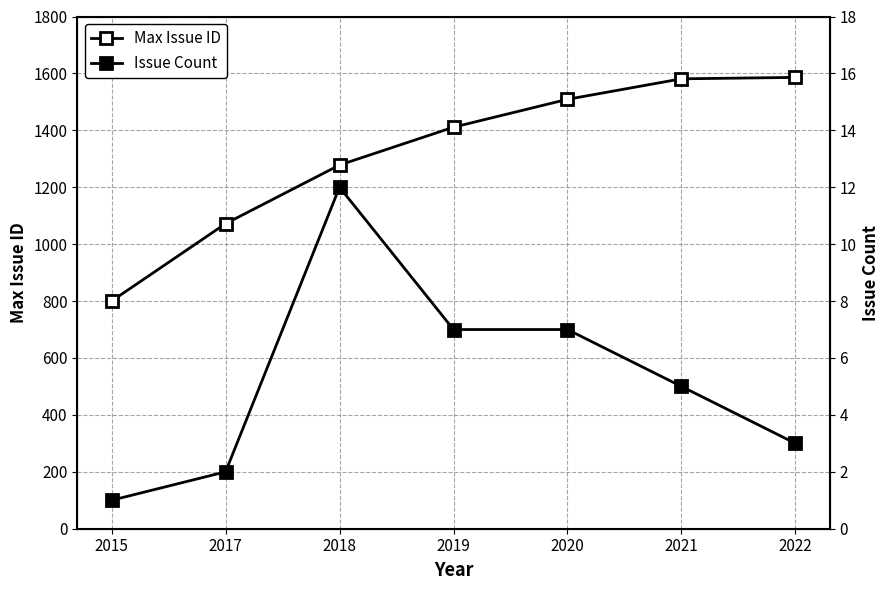

What is the average value of the Max Issue ID series?

1320